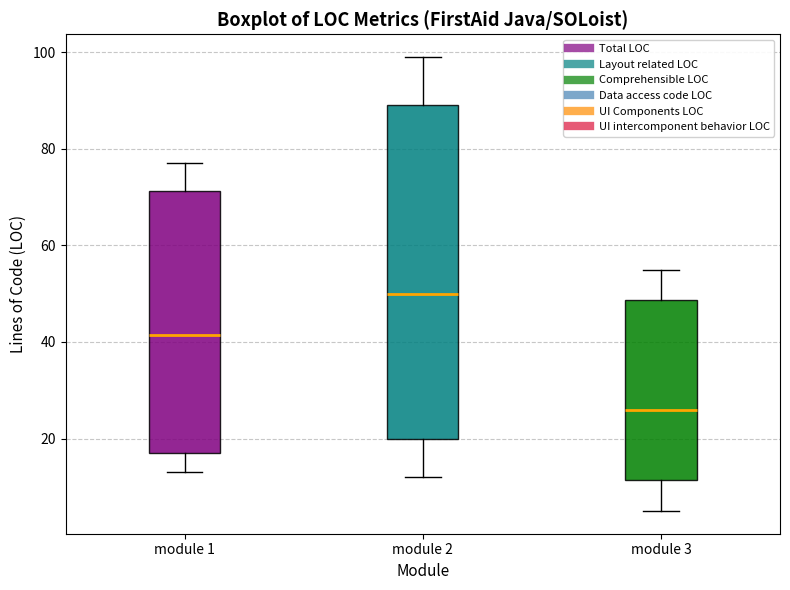

Reading left to right, read every box against the y-axis: the position of its median line, the range the box covers, and the ends of its whiskers. The values are not printed on the chart, so give them approximately, as read against the axis.

module 1: median 42, box 18 to 72, whiskers 14 to 78
module 2: median 50, box 20 to 90, whiskers 12 to 100
module 3: median 26, box 12 to 48, whiskers 6 to 56